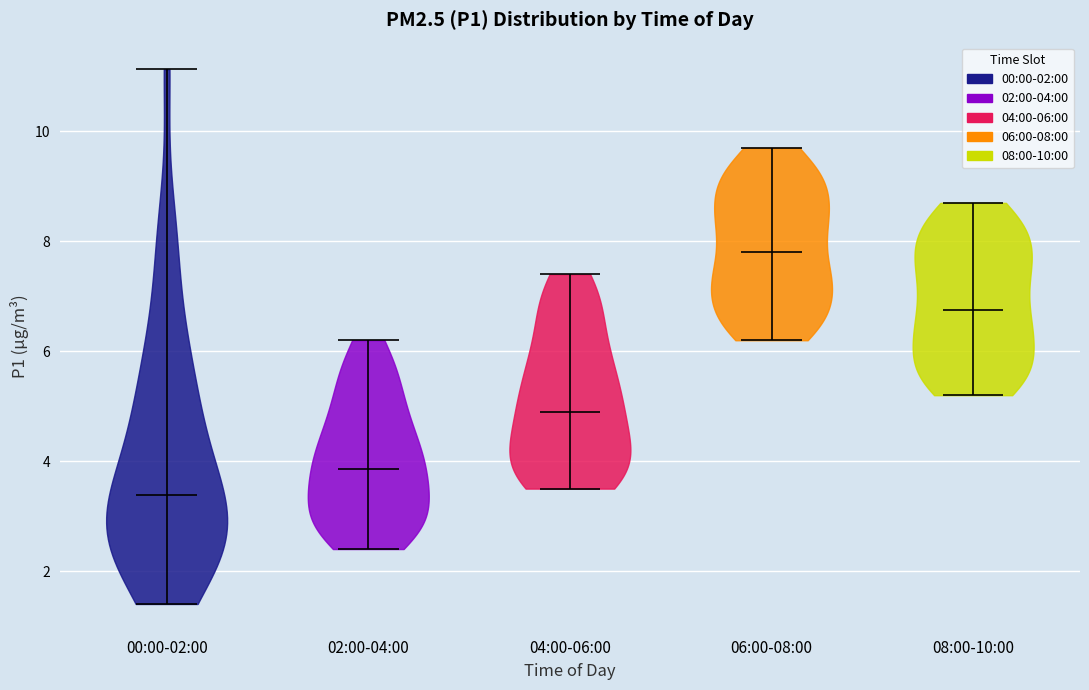

Which violin has the highest median line?

06:00-08:00